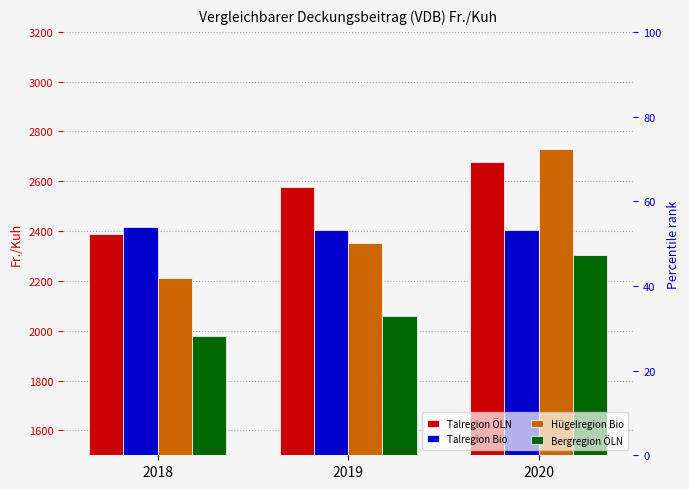

What is the difference between the highest and lowest values at 2018?

434.0